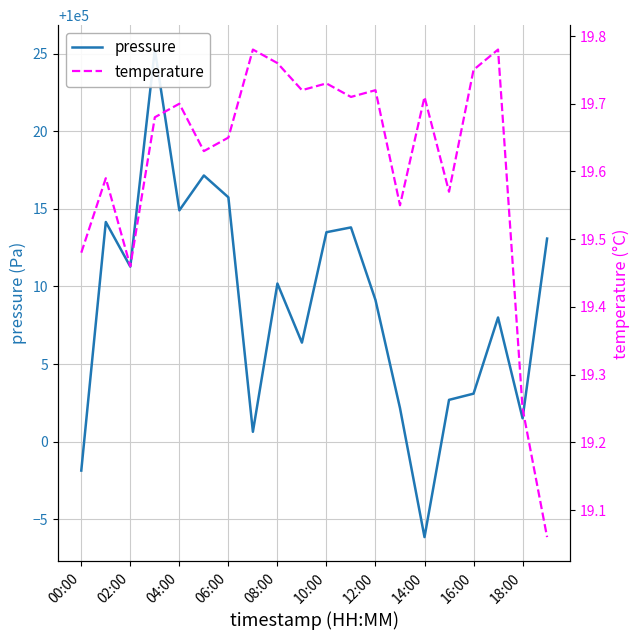

True or false: pressure has more than 2 points higher than both neighbors.

True